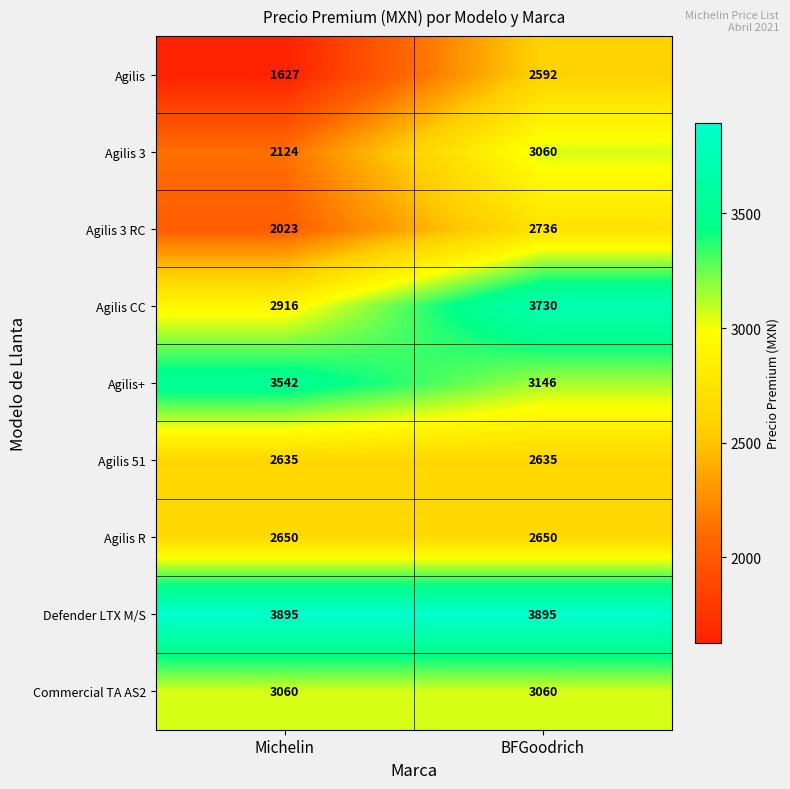

What is the average value of the Agilis series?

2110